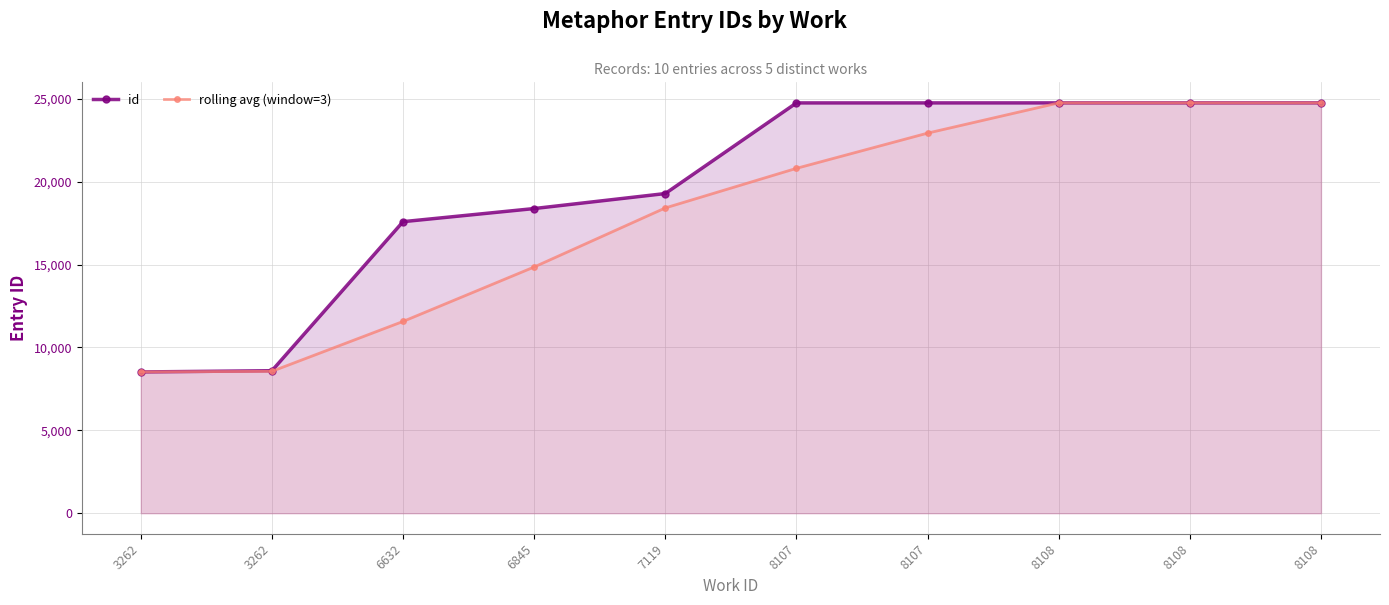

What is the lowest value of the rolling avg (window=3) series?

8520.0